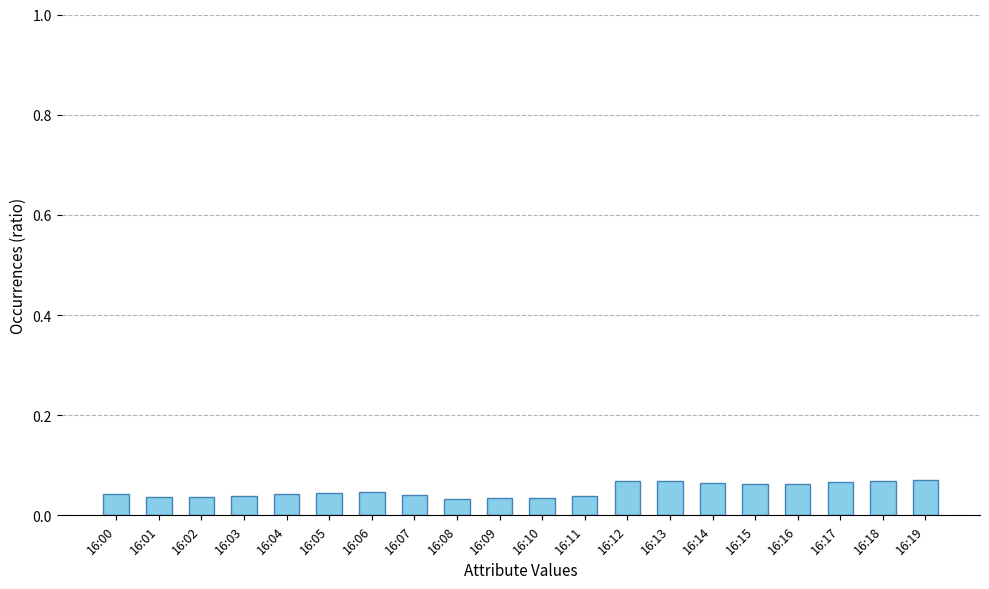

How many values are between 0 and 1?

20